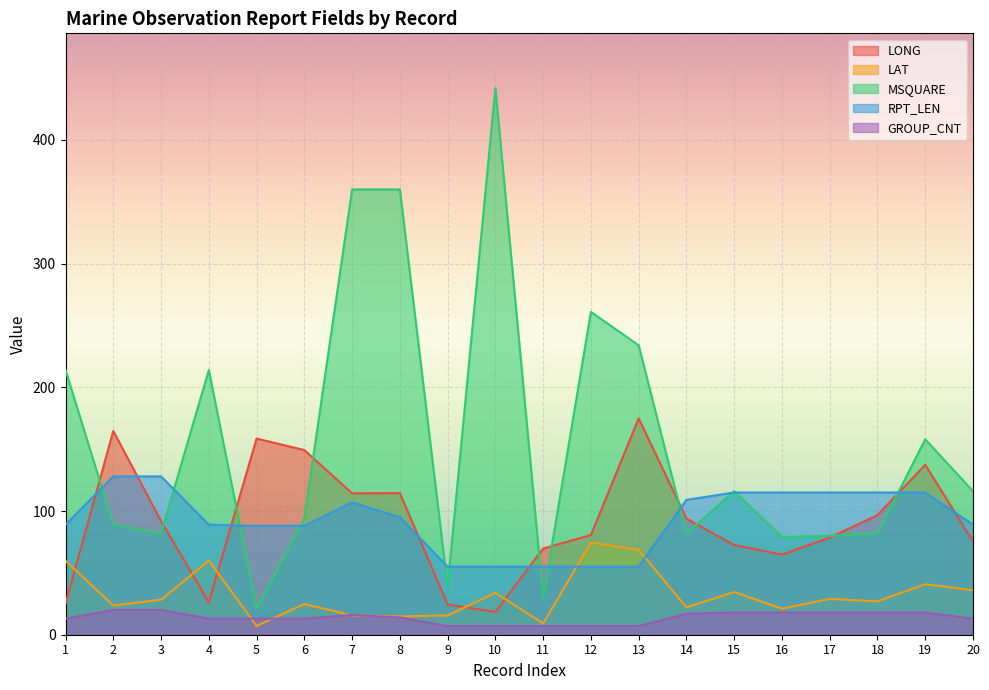

Reading left to right, extract all data points from this chart.

LONG: 25.2	164.7	91.9	26.2	158.6	149.3	114.3	114.5	24.4	18.4	69.7	80.6	174.9	93.9	72.5	64.8	78.5	96.7	137.4	75.4
LAT: 59.8	23.6	28.3	59.9	7.1	24.8	15.6	14.8	15.6	33.9	9.1	74.5	68.6	22.1	34.5	21.1	28.9	27.0	40.8	36.0
MSQUARE: 214.0	89.0	82.0	214.0	21.0	94.0	360.0	360.0	39.0	442.0	30.0	261.0	234.0	82.0	116.0	79.0	80.0	82.0	158.0	116.0
RPT_LEN: 89.0	128.0	128.0	89.0	88.0	88.0	107.0	95.0	55.0	55.0	55.0	55.0	55.0	109.0	115.0	115.0	115.0	115.0	115.0	89.0
GROUP_CNT: 13.0	20.0	20.0	13.0	13.0	13.0	16.0	14.0	7.0	7.0	7.0	7.0	7.0	17.0	18.0	18.0	18.0	18.0	18.0	13.0